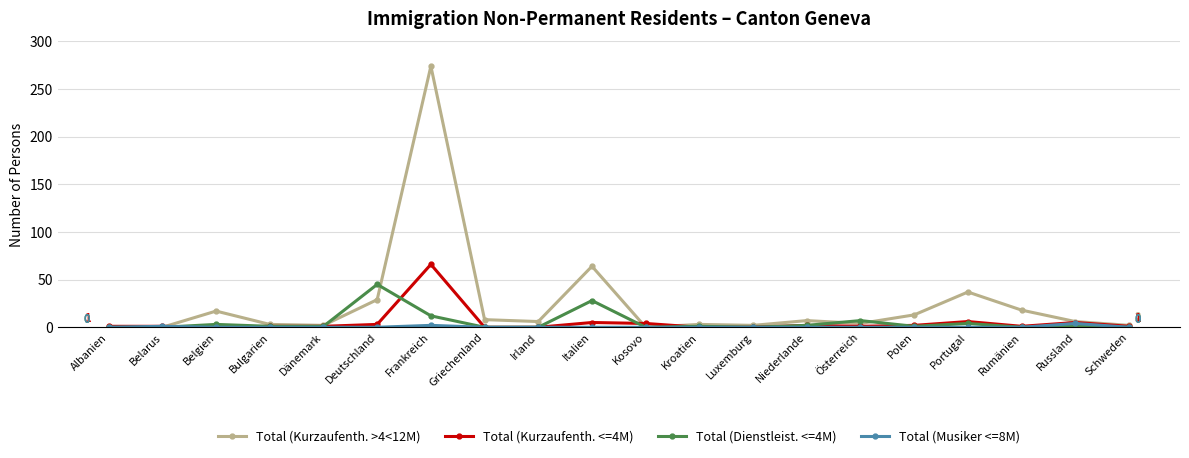

Which series has the widest spread of values?

Total (Kurzaufenth. >4<12M)